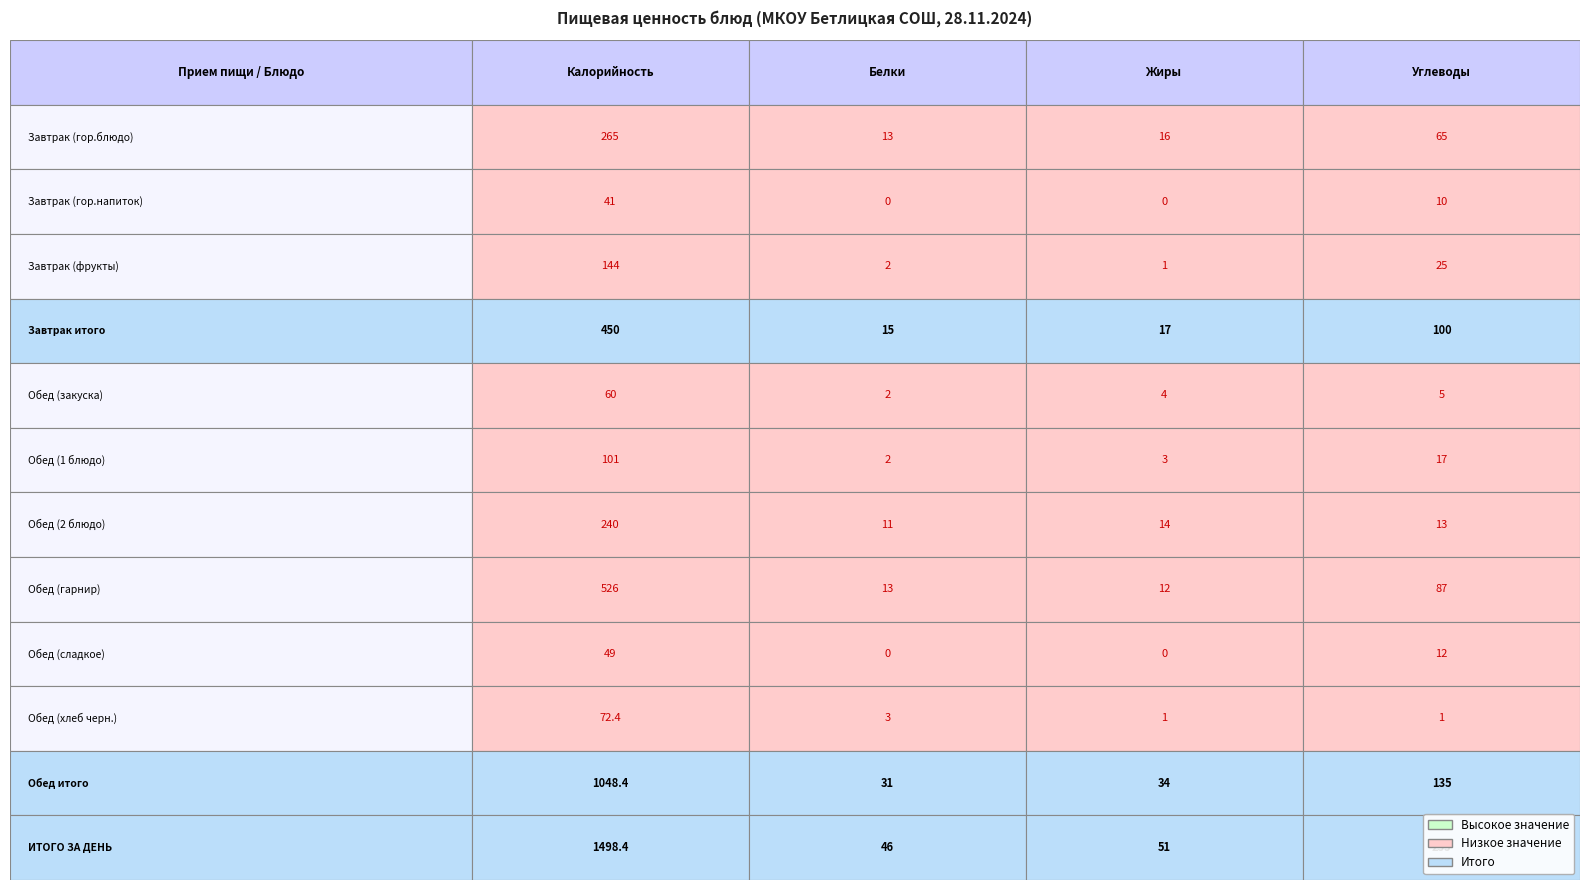

Reading left to right, extract all data points from this chart.

Калорийность: 0=265.0	1=41.0	2=144.0	3=450.0	4=60.0	5=101.0	6=240.0	7=526.0	8=49.0	9=72.4	10=1048.4	11=1498.4
Белки: 0=13.0	1=0.0	2=2.0	3=15.0	4=2.0	5=2.0	6=11.0	7=13.0	8=0.0	9=3.0	10=31.0	11=46.0
Жиры: 0=16.0	1=0.0	2=1.0	3=17.0	4=4.0	5=3.0	6=14.0	7=12.0	8=0.0	9=1.0	10=34.0	11=51.0
Углеводы: 0=65.0	1=10.0	2=25.0	3=100.0	4=5.0	5=17.0	6=13.0	7=87.0	8=12.0	9=1.0	10=135.0	11=235.0